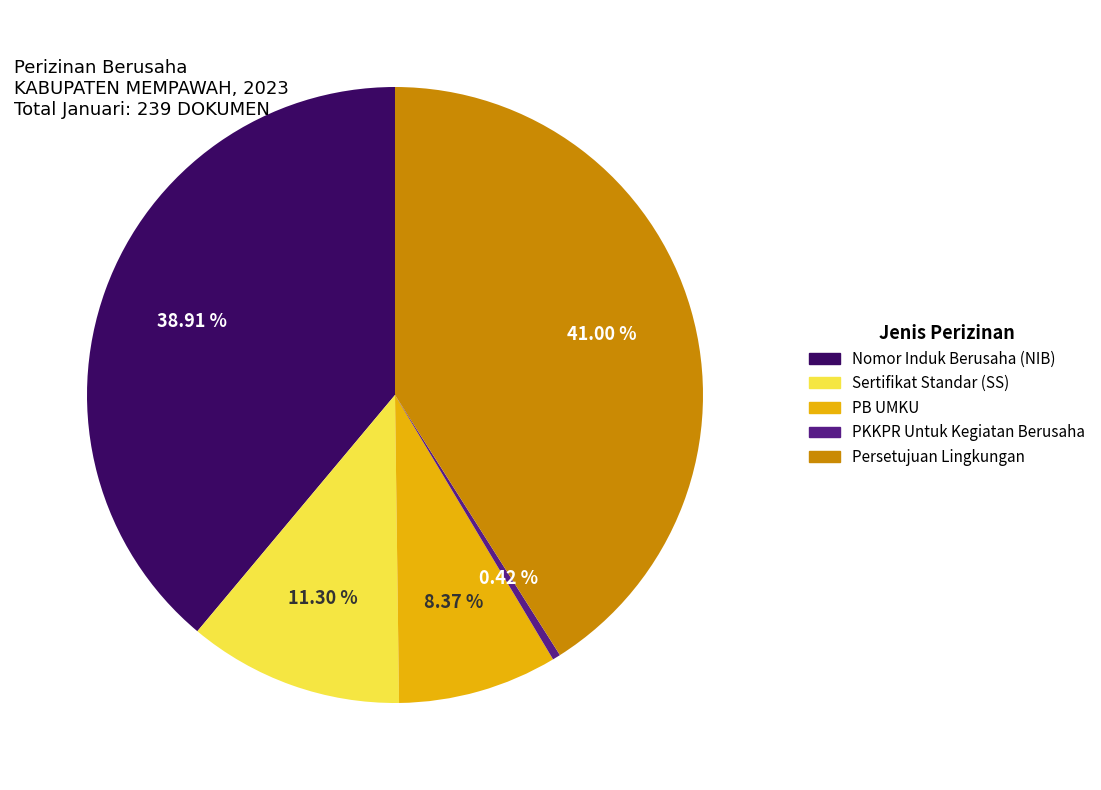

Is there a majority slice in this chart?

No